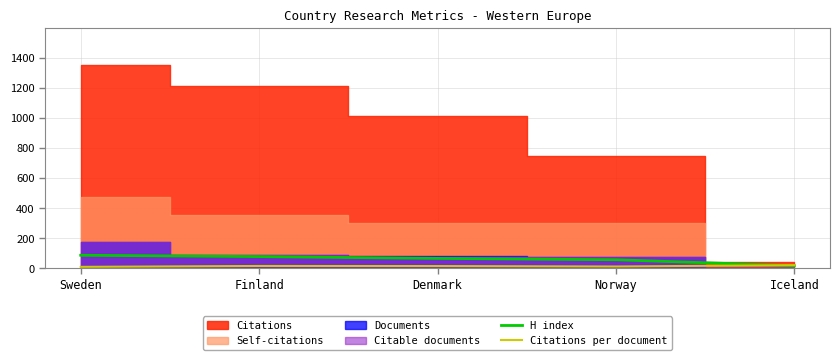

True or false: H index has more than 2 points higher than both neighbors.

False